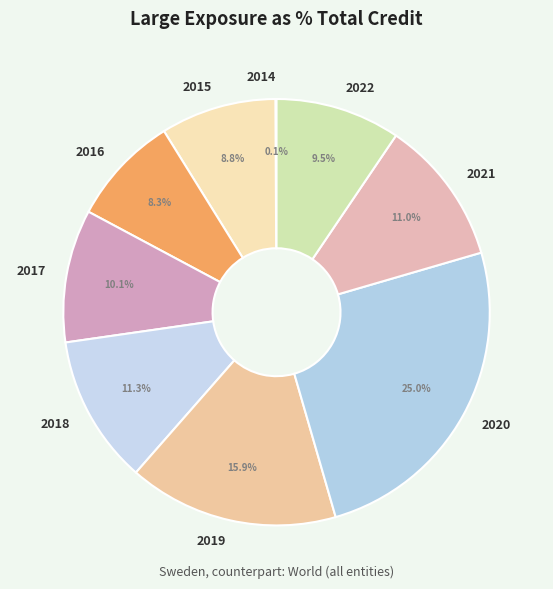

What is the largest slice in the pie chart?

2020